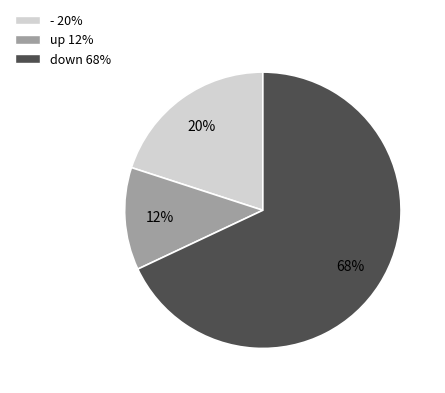

To the nearest percent, what portion does up represent?

12%